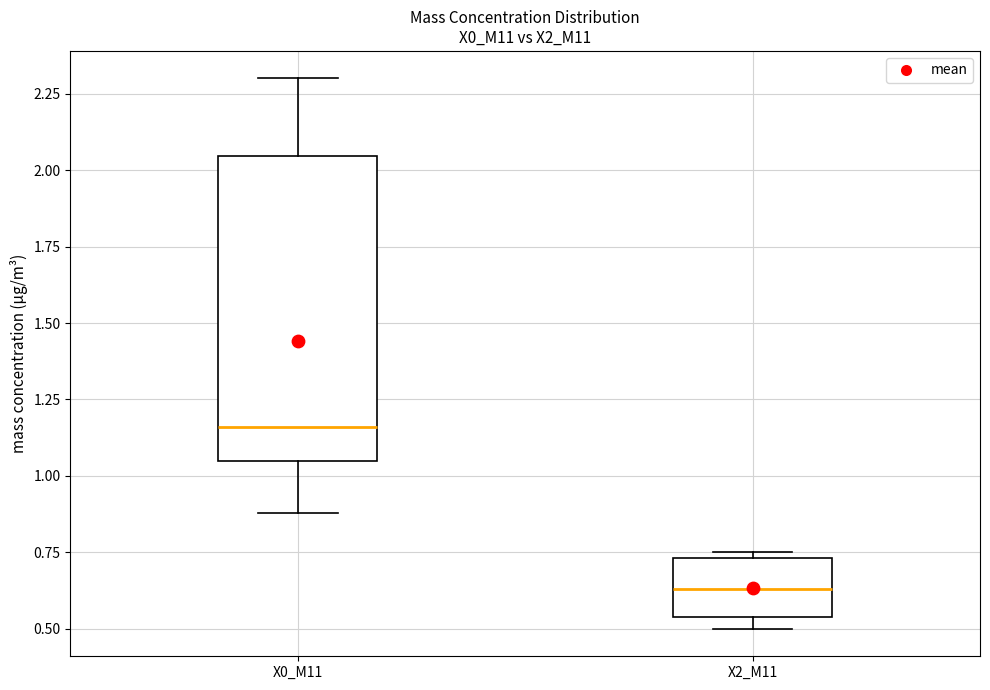

Reading left to right, transcribe this box plot: for each box, give where its median line is, the range the box spans, and where its two whiskers end, as read against the y-axis. The values are not printed on the chart, so give them approximately, as read against the axis.

X0_M11: median 1.15, box 1.05 to 2.05, whiskers 0.90 to 2.30
X2_M11: median 0.65, box 0.55 to 0.75, whiskers 0.50 to 0.75 (just above the box's upper edge)